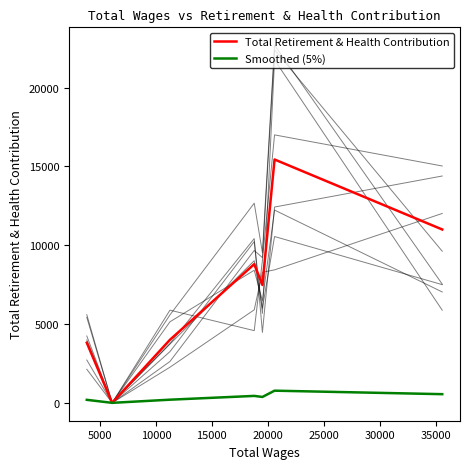

The Total Retirement & Health Contribution series shows 5378.1 at 0. True or false?

False